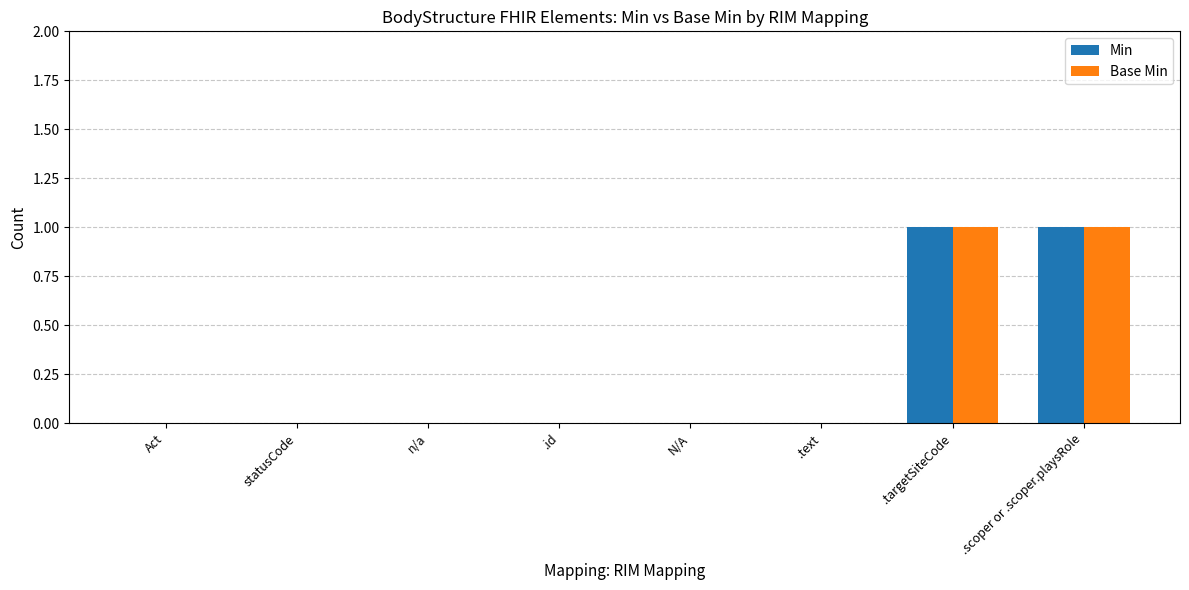

True or false: Base Min has a value of 0 at Act.

True